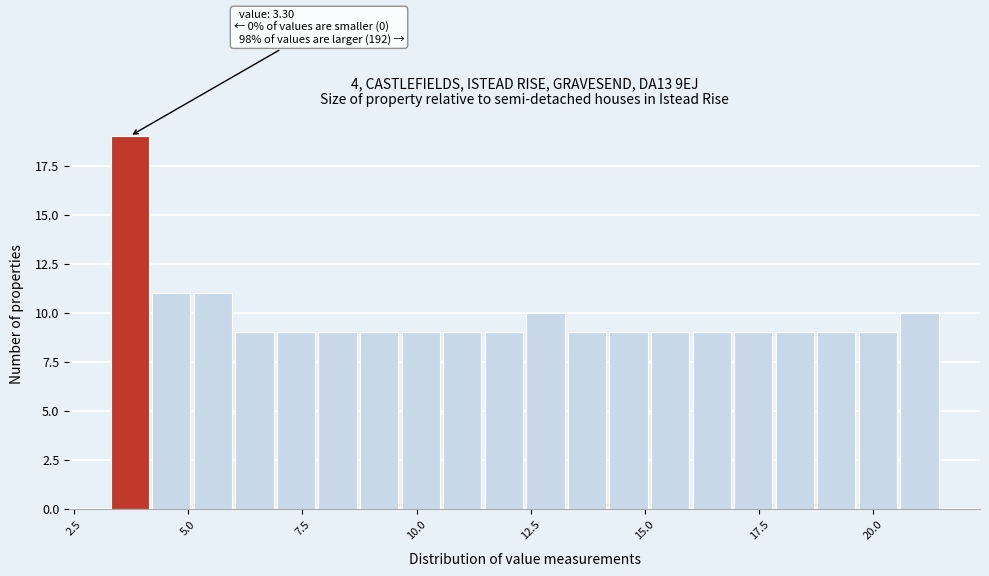

Around what value on the x-axis is the tallest bar? Give the approximate position of its centre, as read against the axis.

3.5